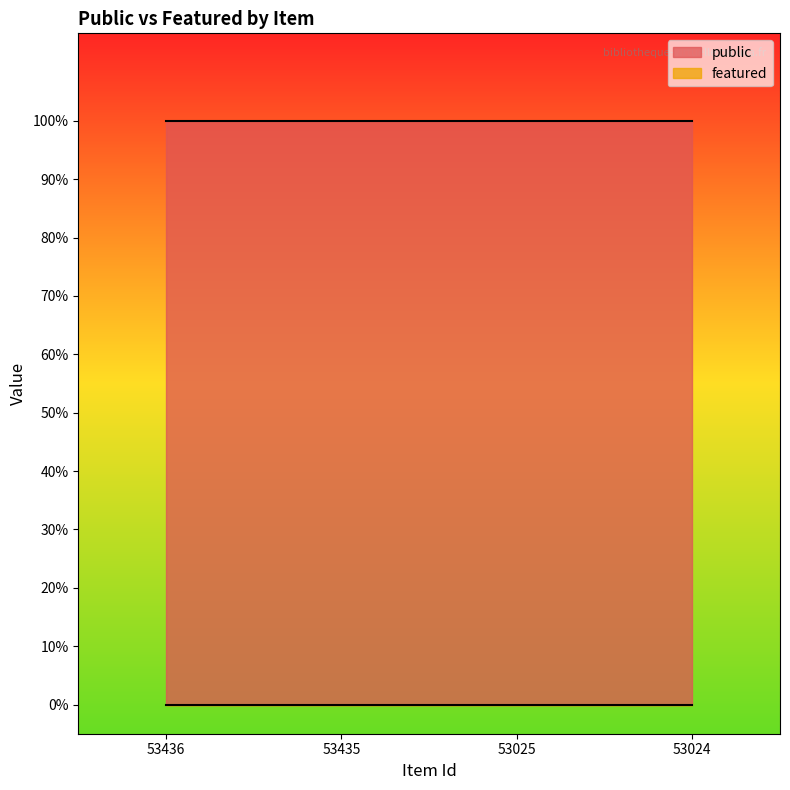

What are all the series names shown in the legend?

public, featured